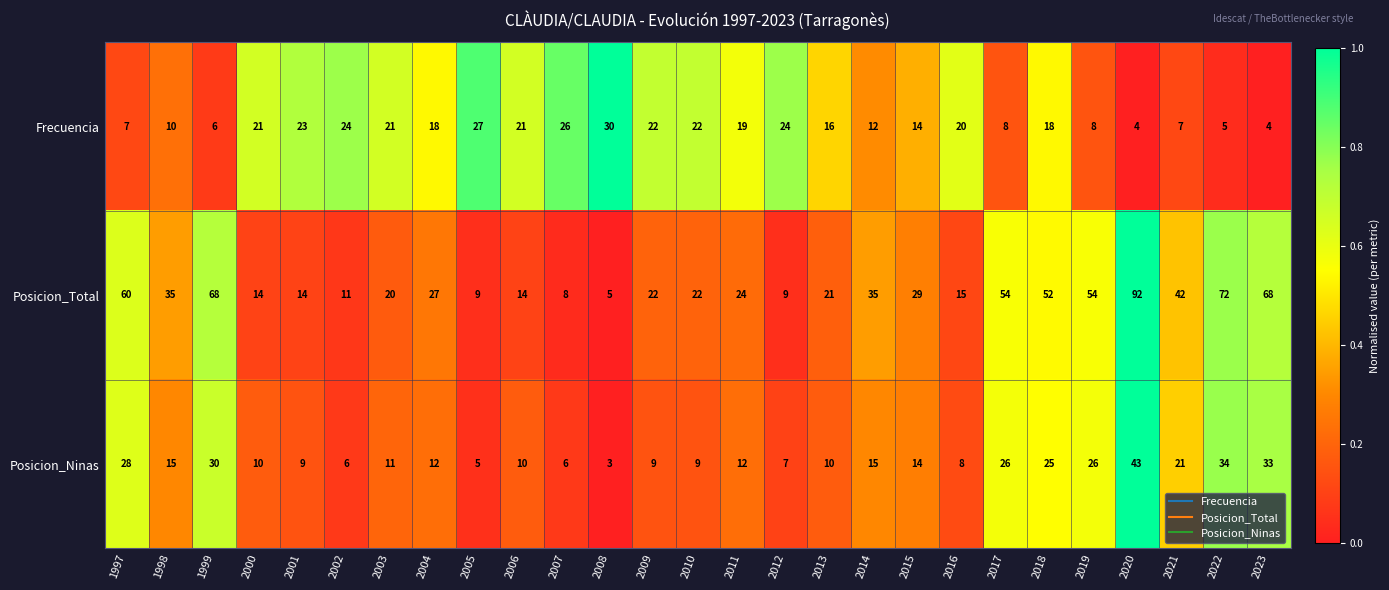

Which series has the largest total across all categories?

Posicion_Total